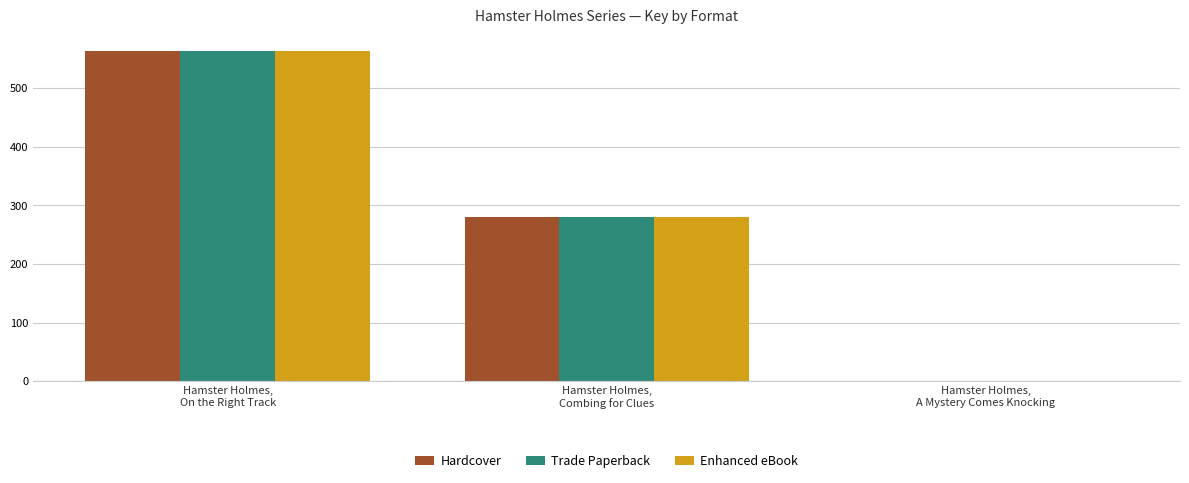

Reading right to left, extract all data points from this chart.

Hardcover: Hamster Holmes,
A Mystery Comes Knocking=0	Hamster Holmes,
Combing for Clues=280	Hamster Holmes,
On the Right Track=563
Trade Paperback: Hamster Holmes,
A Mystery Comes Knocking=0	Hamster Holmes,
Combing for Clues=280	Hamster Holmes,
On the Right Track=563
Enhanced eBook: Hamster Holmes,
A Mystery Comes Knocking=0	Hamster Holmes,
Combing for Clues=280	Hamster Holmes,
On the Right Track=563